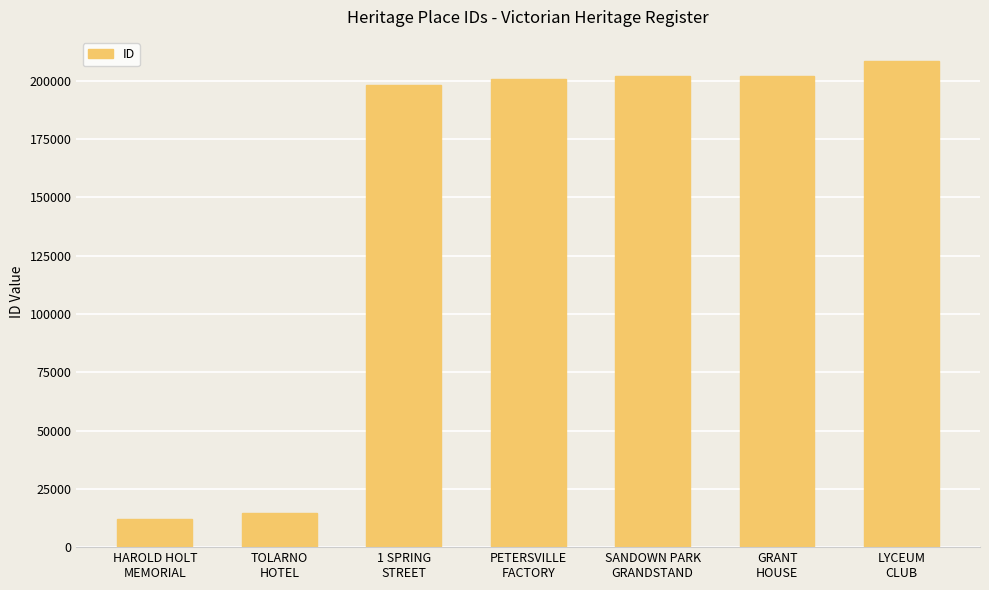

What is the difference between the values at HAROLD HOLT
MEMORIAL and PETERSVILLE
FACTORY?

188595